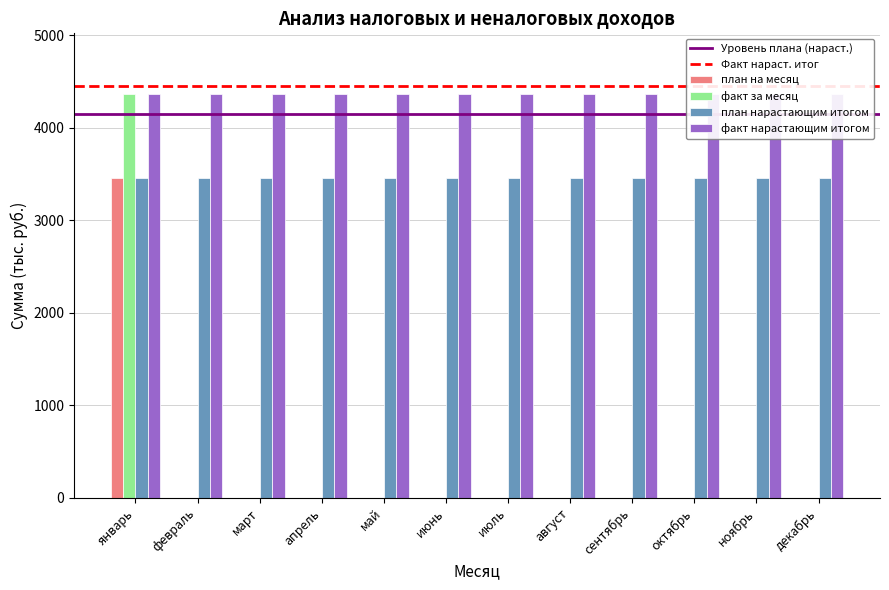

List the series in order of their overall mean, lowest first.

факт за месяц, план на месяц